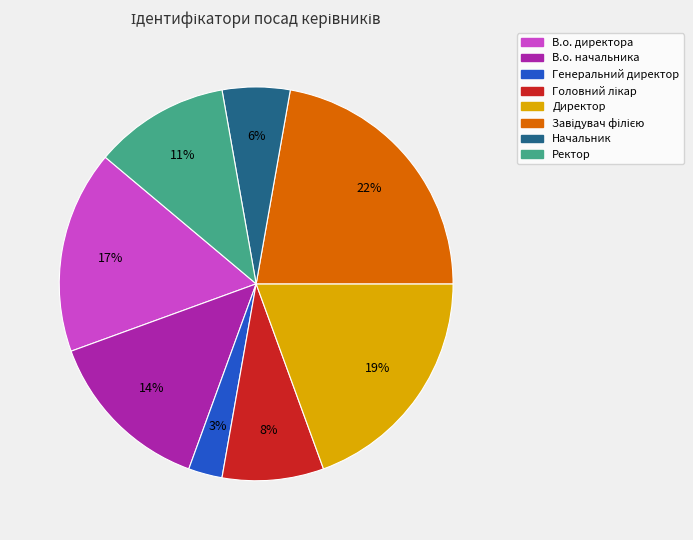

To the nearest percent, what portion does В.о. директора represent?

17%